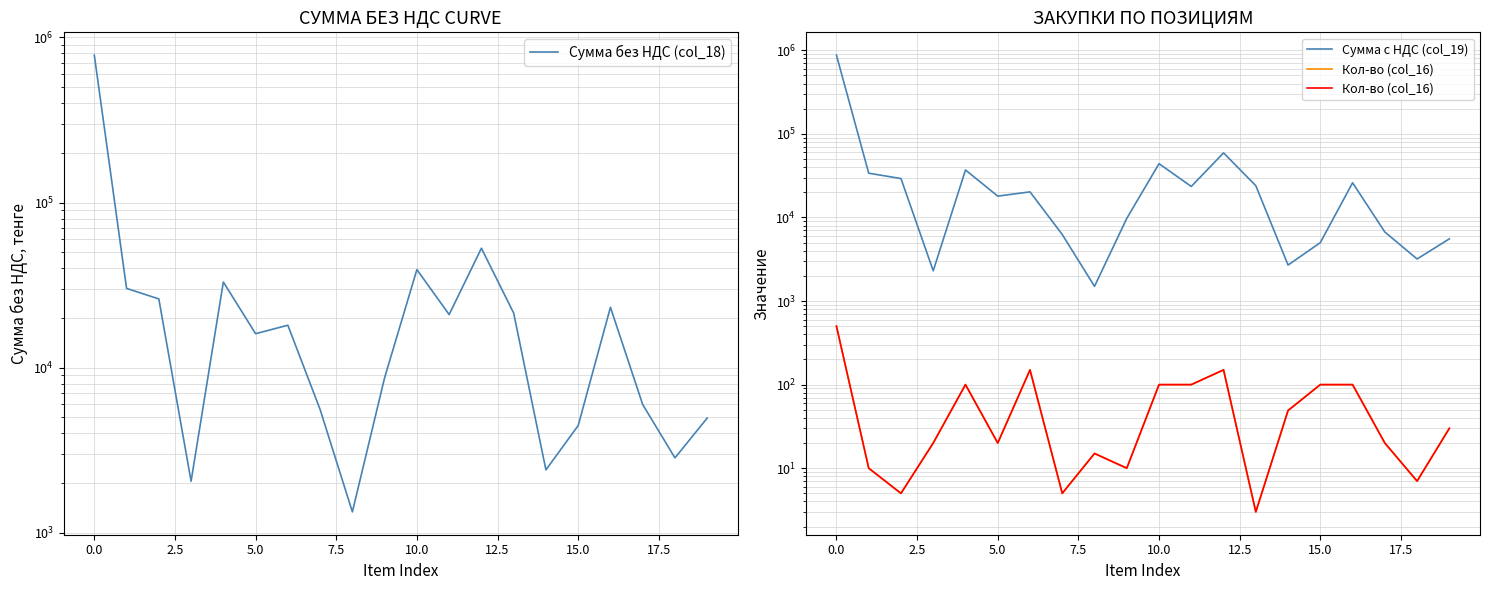

At how many categories does at least one series exceed 642417?

1